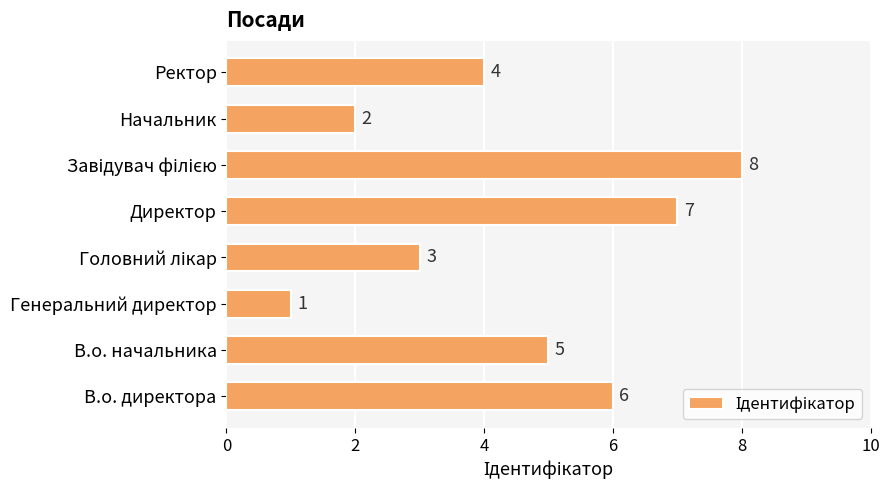

What is the difference between the maximum and minimum values?

7